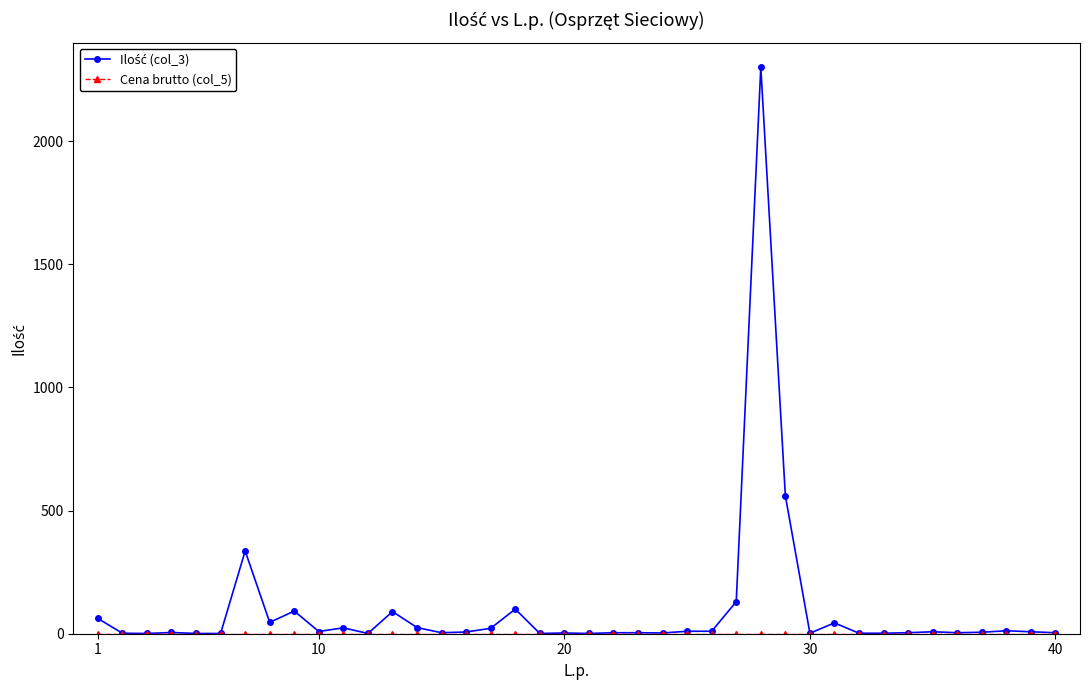

What is the greatest value displayed?

2300